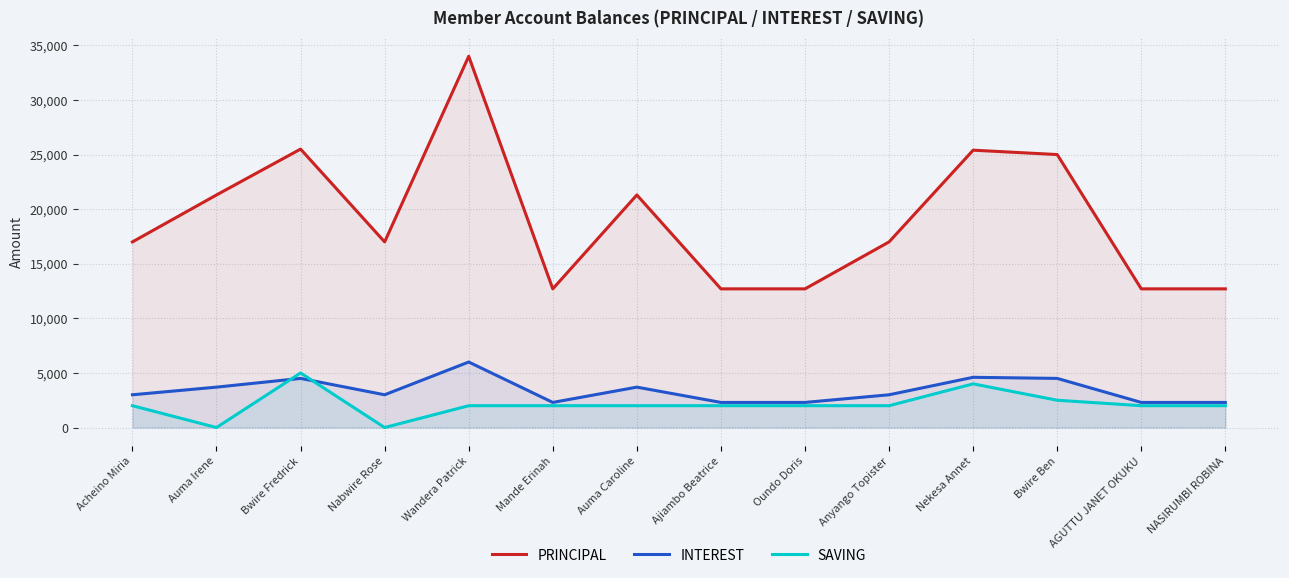

True or false: INTEREST and PRINCIPAL cross at least once.

False